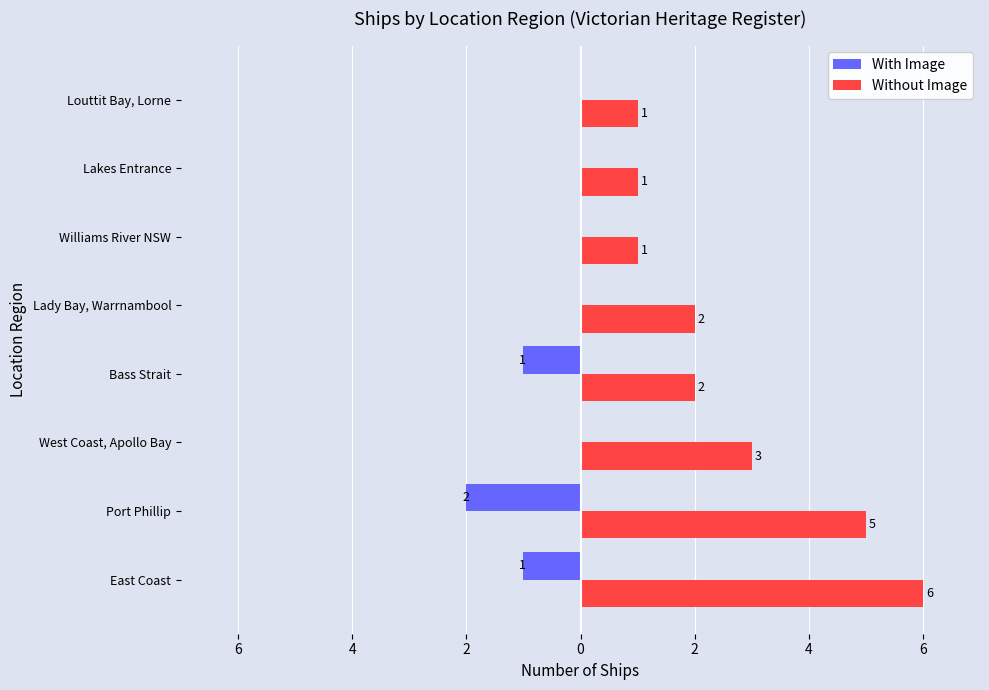

What are all the series names shown in the legend?

With Image, Without Image